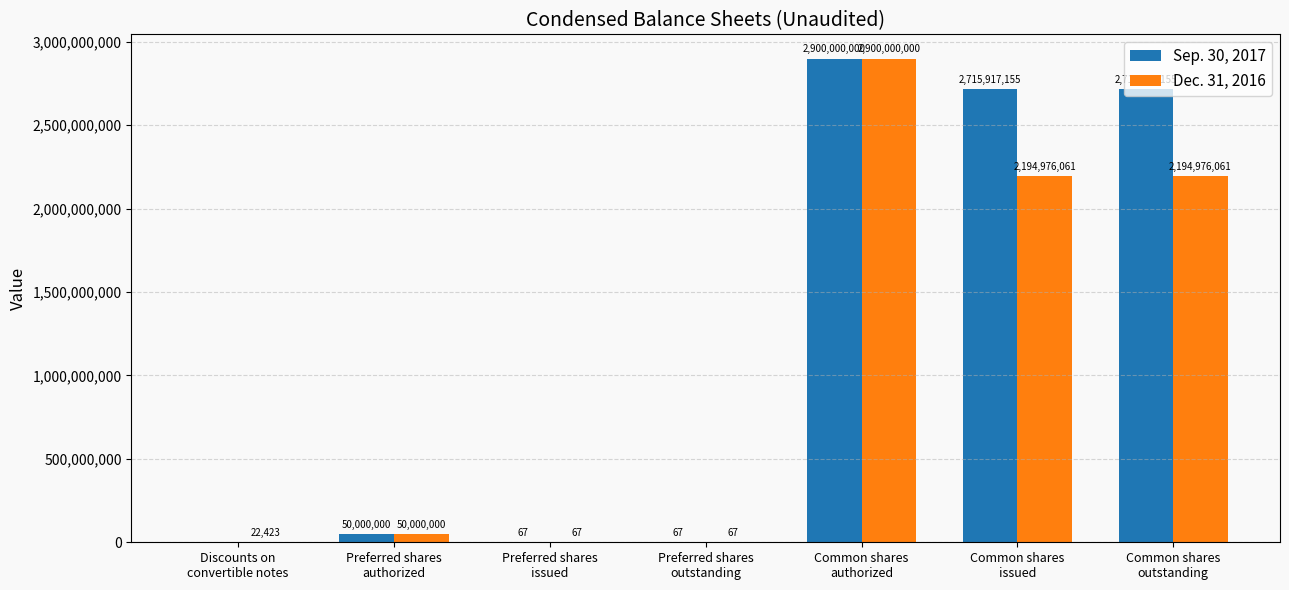

Which series has the largest total across all categories?

Sep. 30, 2017